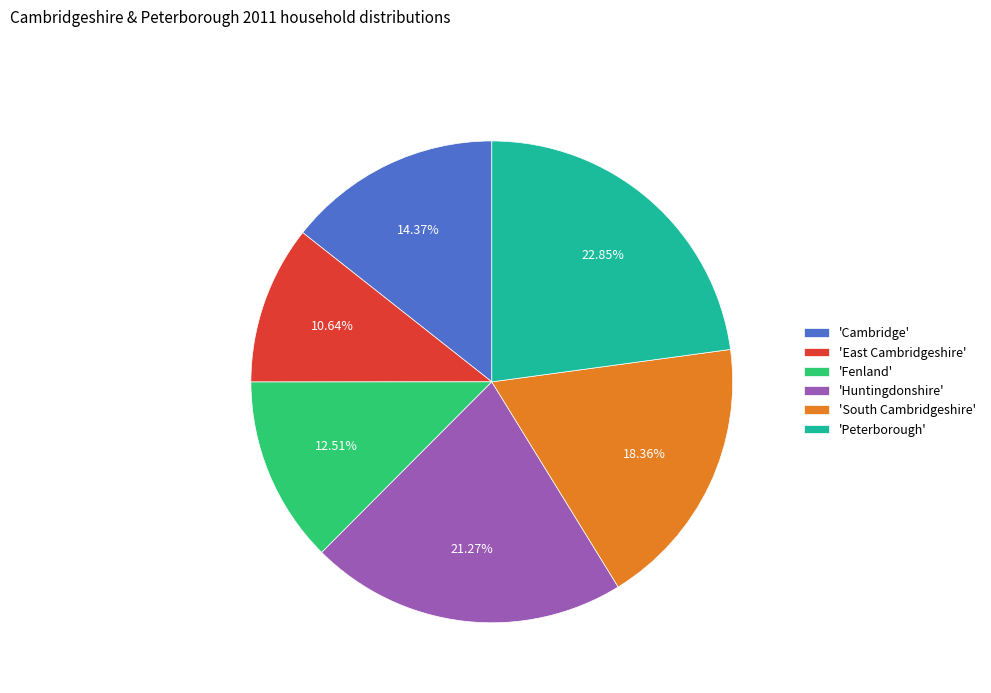

Which category has the biggest portion of the pie?

'Peterborough'